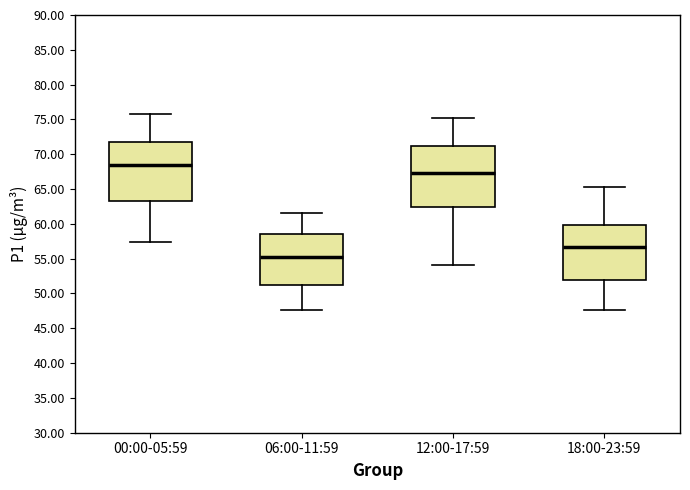

Reading left to right, transcribe this box plot: for each box, give where its median line is, the range the box spans, and where its two whiskers end, as read against the y-axis. The values are not printed on the chart, so give them approximately, as read against the axis.

00:00-05:59: median 68.5, box 63.0 to 71.5, whiskers 57.5 to 76.0
06:00-11:59: median 55.5, box 51.0 to 58.5, whiskers 47.5 to 61.5
12:00-17:59: median 67.5, box 62.5 to 71.0, whiskers 54.0 to 75.0
18:00-23:59: median 56.5, box 52.0 to 60.0, whiskers 47.5 to 65.5